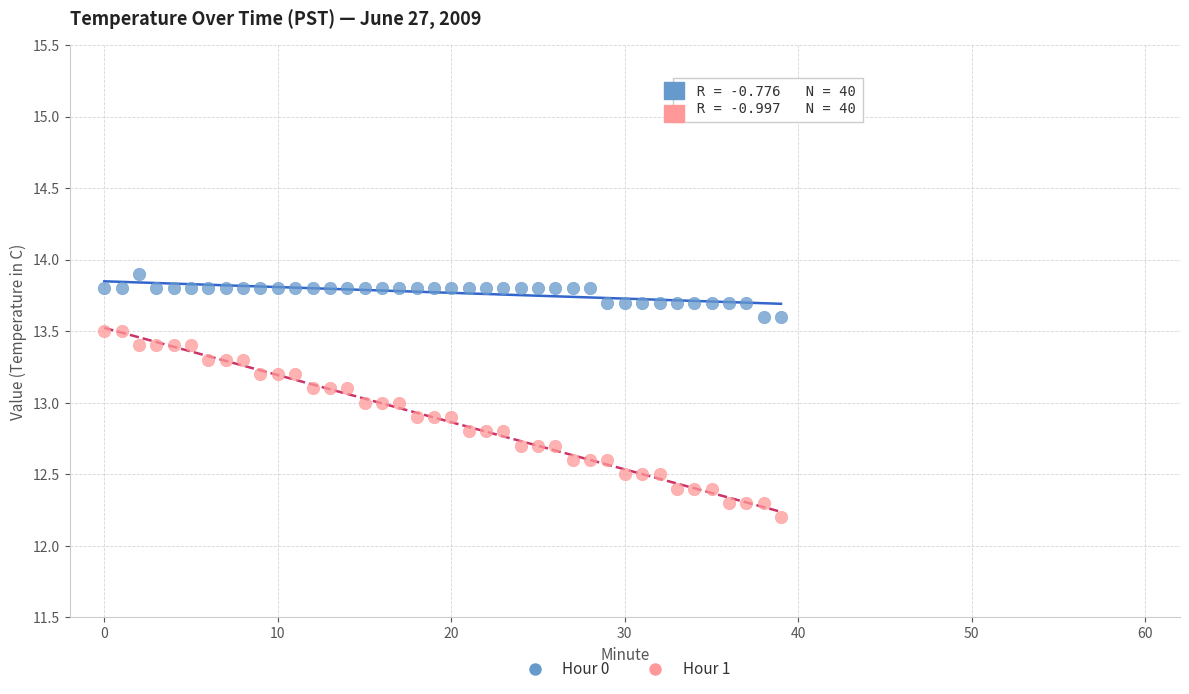

Which series has the widest spread of Y values?

Hour 1